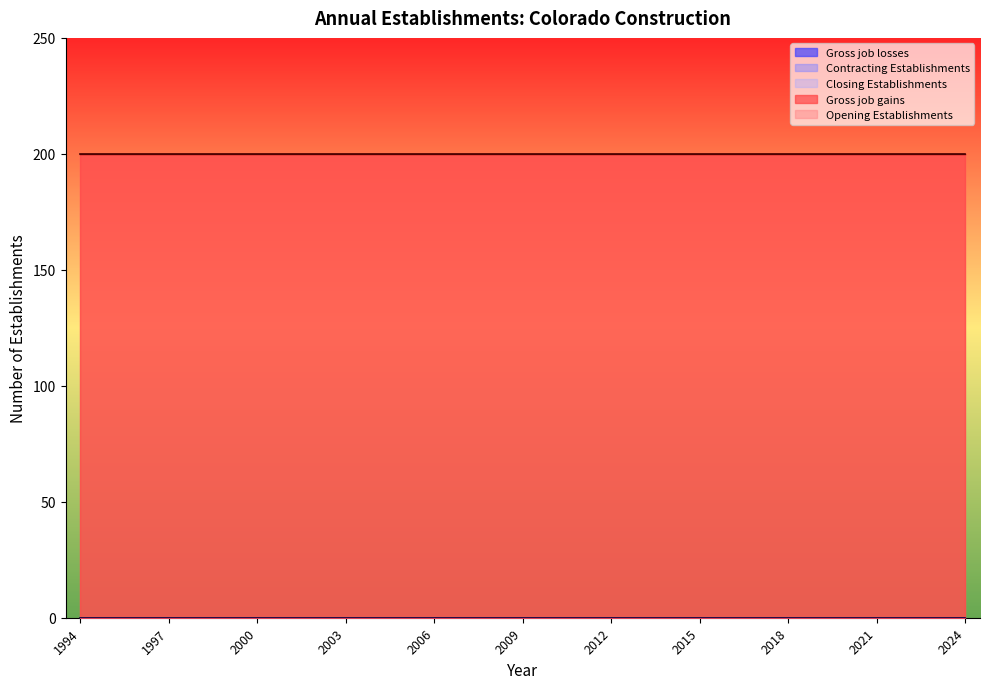

At 1997, list the series in order from largest to smallest.

Gross job gains, Opening Establishments, Gross job losses, Contracting Establishments, Closing Establishments